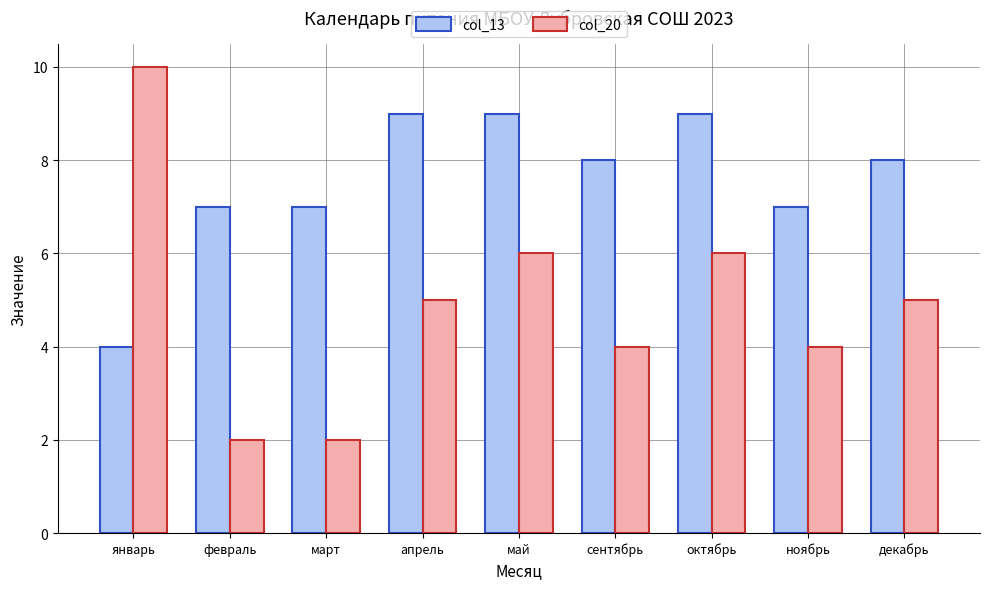

Which series changed the most between январь and март?

col_20